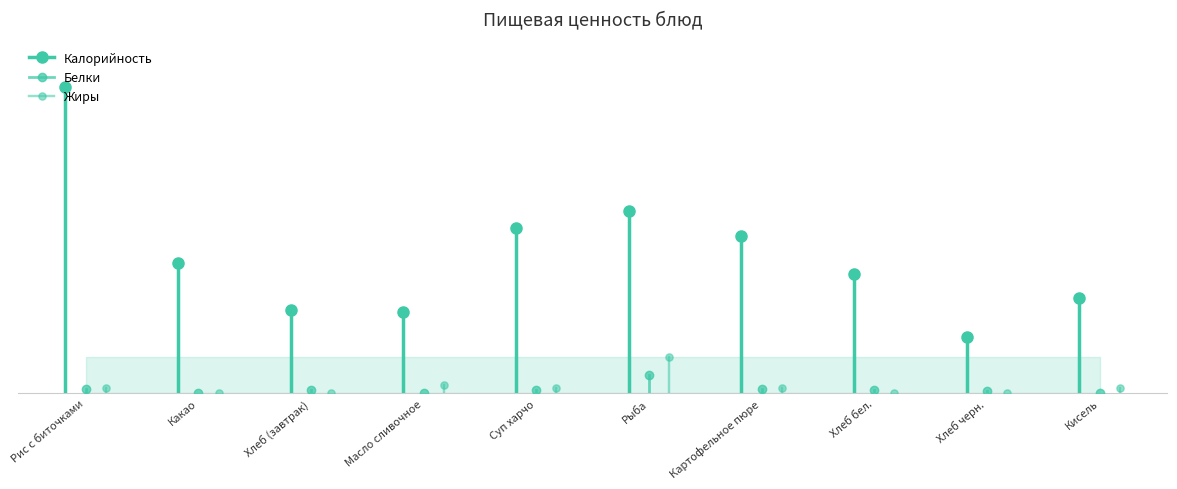

What are all the series names shown in the legend?

Калорийность, Белки, Жиры